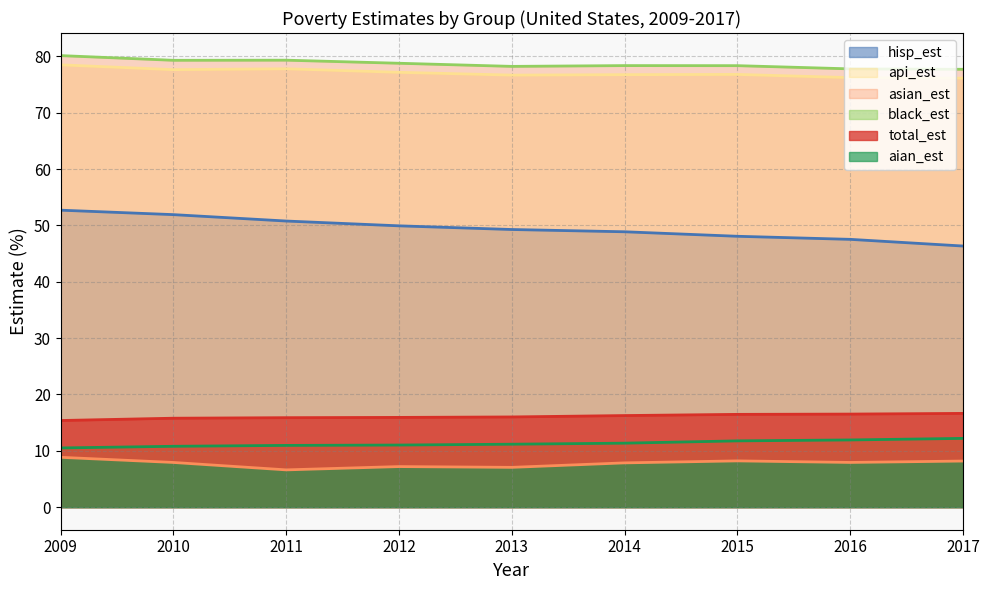

True or false: aian_est has a value of 6.6 at 2011.

True